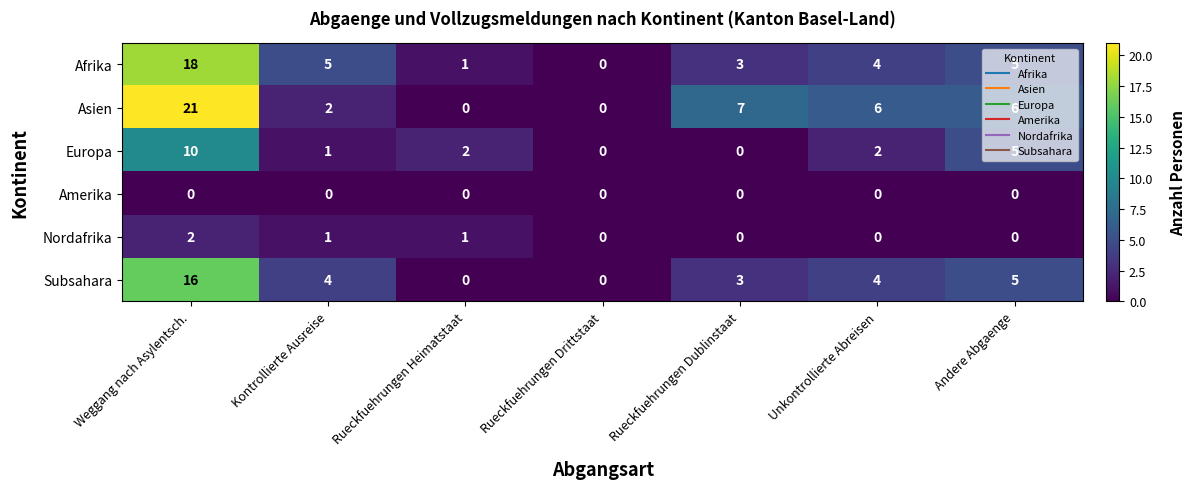

What is the difference between the Subsahara values at Rueckfuehrungen Dublinstaat and Rueckfuehrungen Heimatstaat?

3